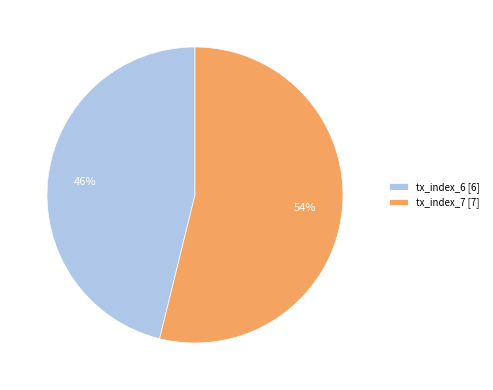

To the nearest percent, what is the difference between the largest and smallest slice percentages?

8%